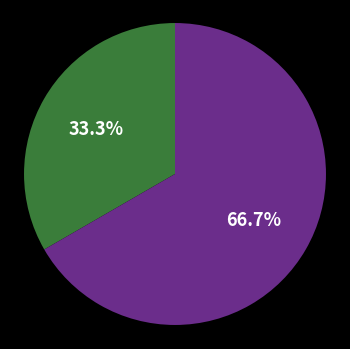

Is there any slice that represents more than half of the pie?

Yes